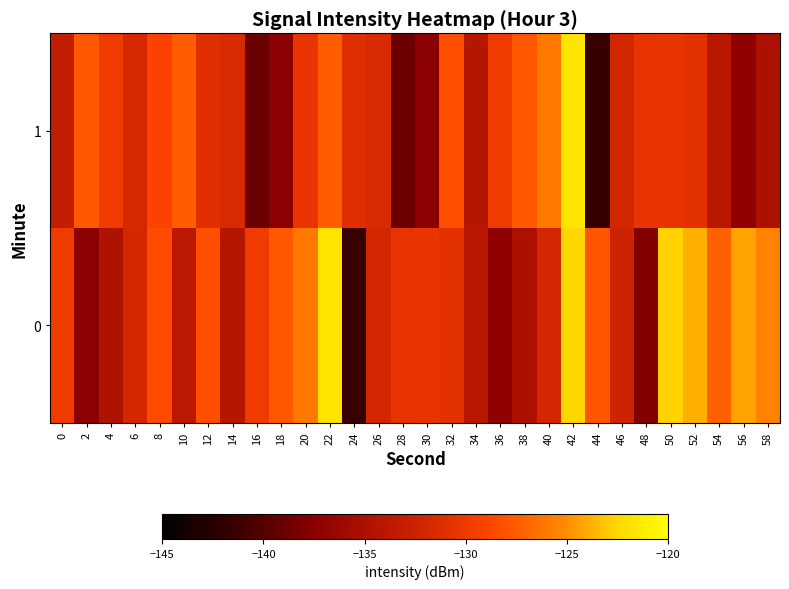

At which category is the sum across all series the highest?

42